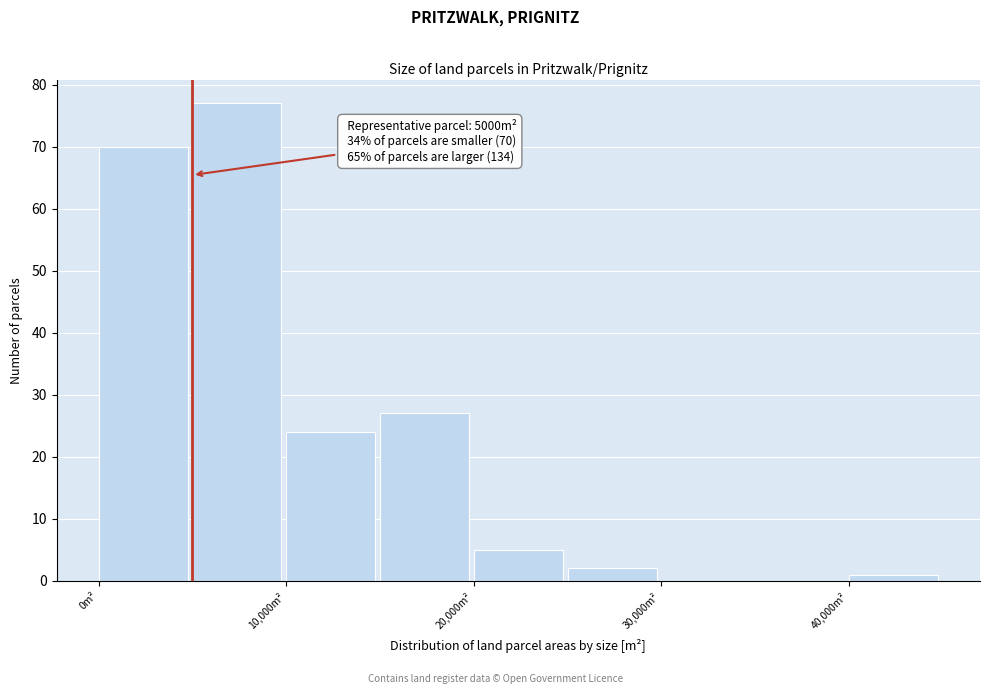

Which range on the x-axis has the tallest bar?

5000 to 10000